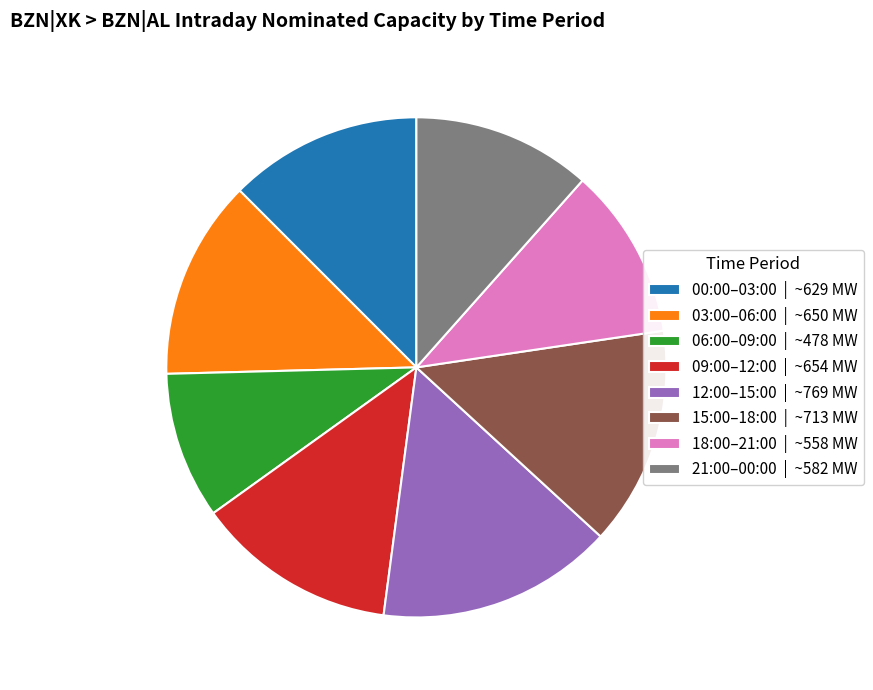

Combined, do 15:00–18:00 | ~713 MW and 03:00–06:00 | ~650 MW account for over 50%?

No